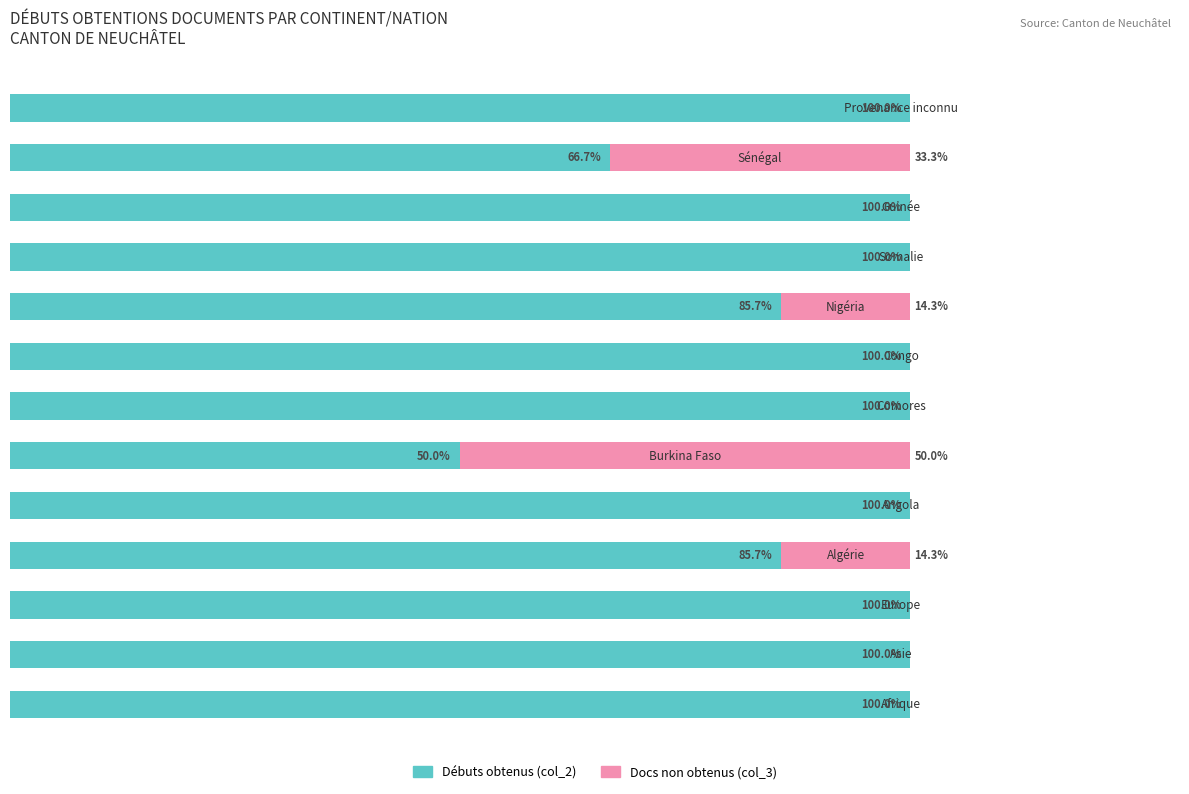

What are all the series names shown in the legend?

Débuts obtenus (col_2), Docs non obtenus (col_3)